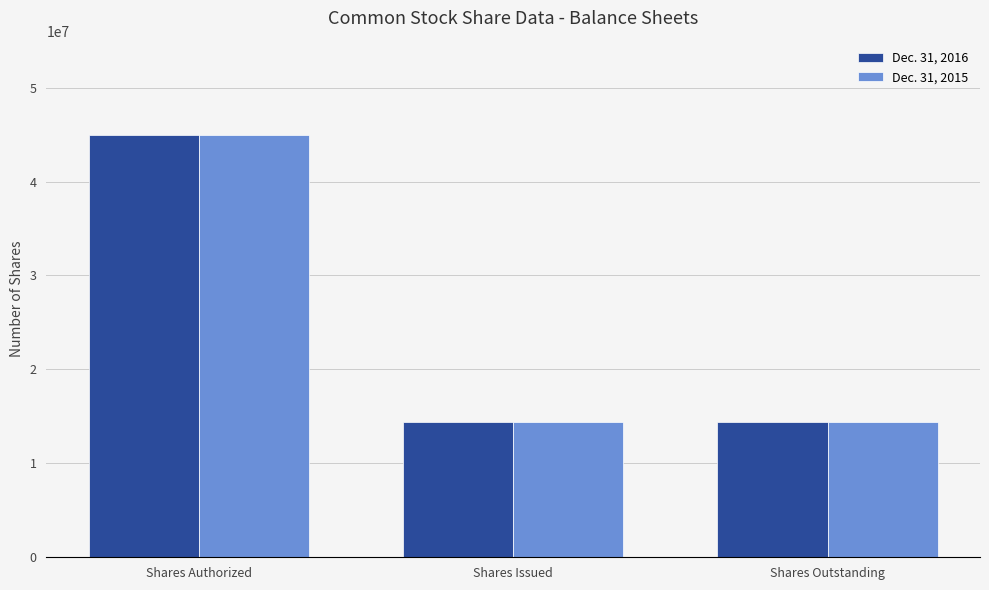

What is the difference between the maximum and minimum values in the Dec. 31, 2016 series?

30554637